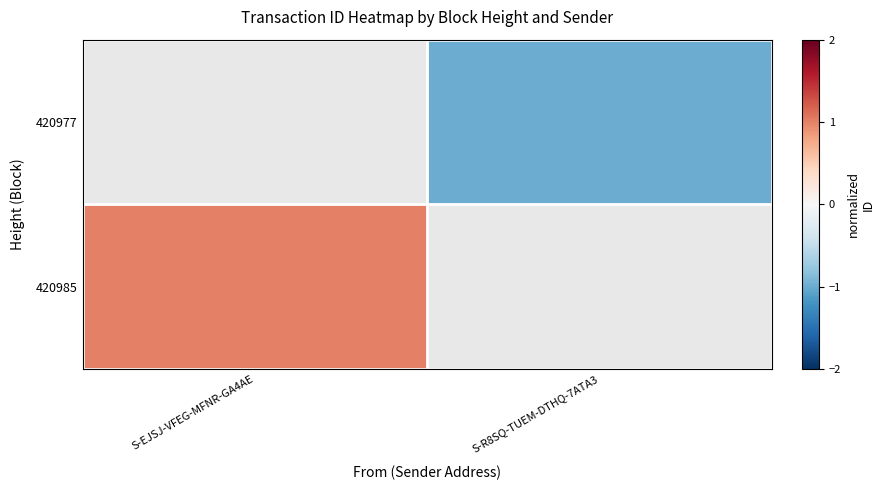

Rank the series at S-R8SQ-TUEM-DTHQ-7ATA3 from lowest to highest value.

420985, 420977